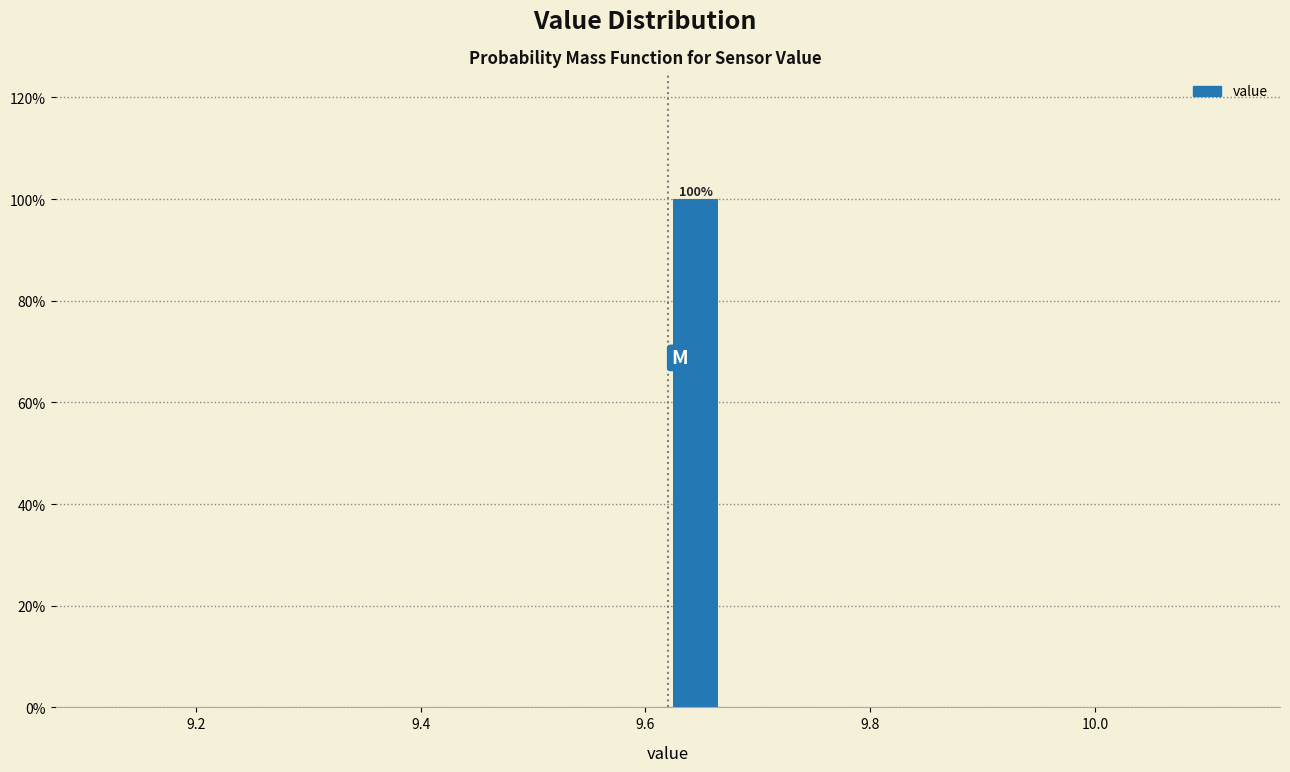

Around what value on the x-axis is the tallest bar? Give the approximate position of its centre, as read against the axis.

9.64